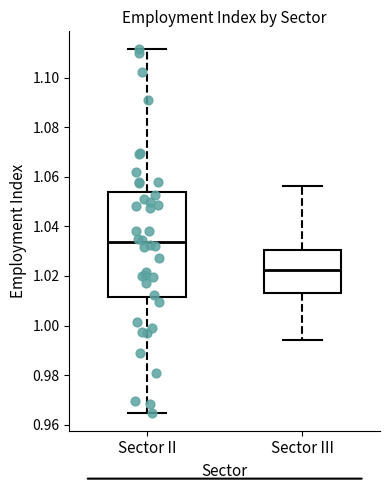

Which box has the highest median line?

Sector II